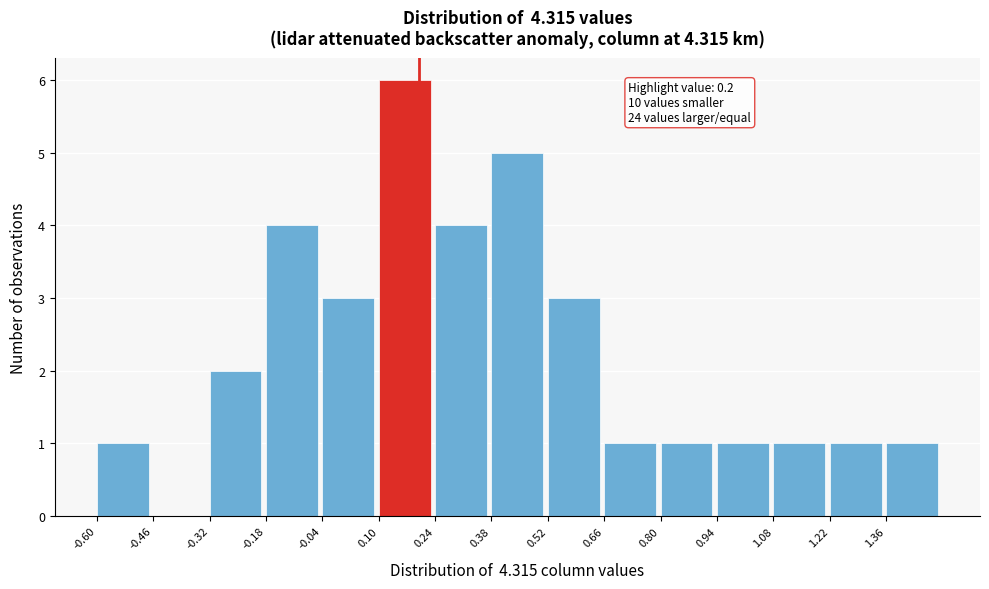

Which range on the x-axis has the tallest bar?

0.10 to 0.24